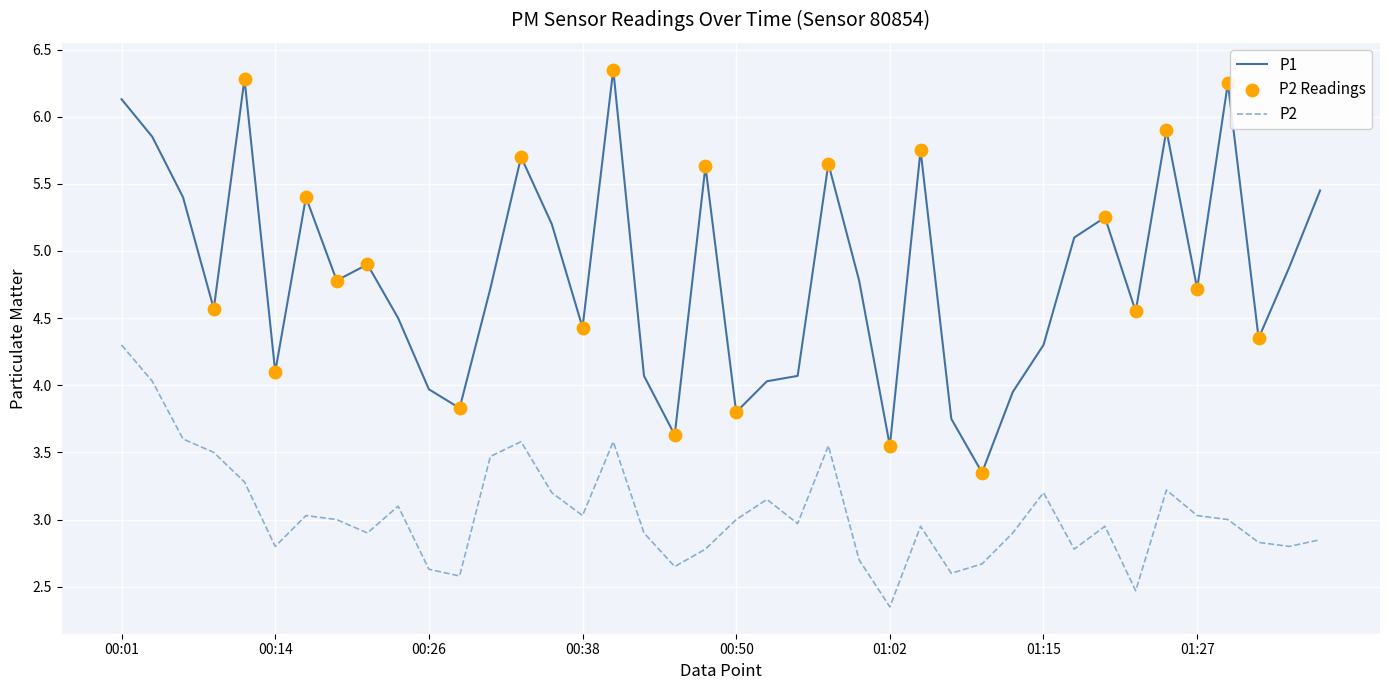

List the series in order of their overall mean, lowest first.

P2, P1